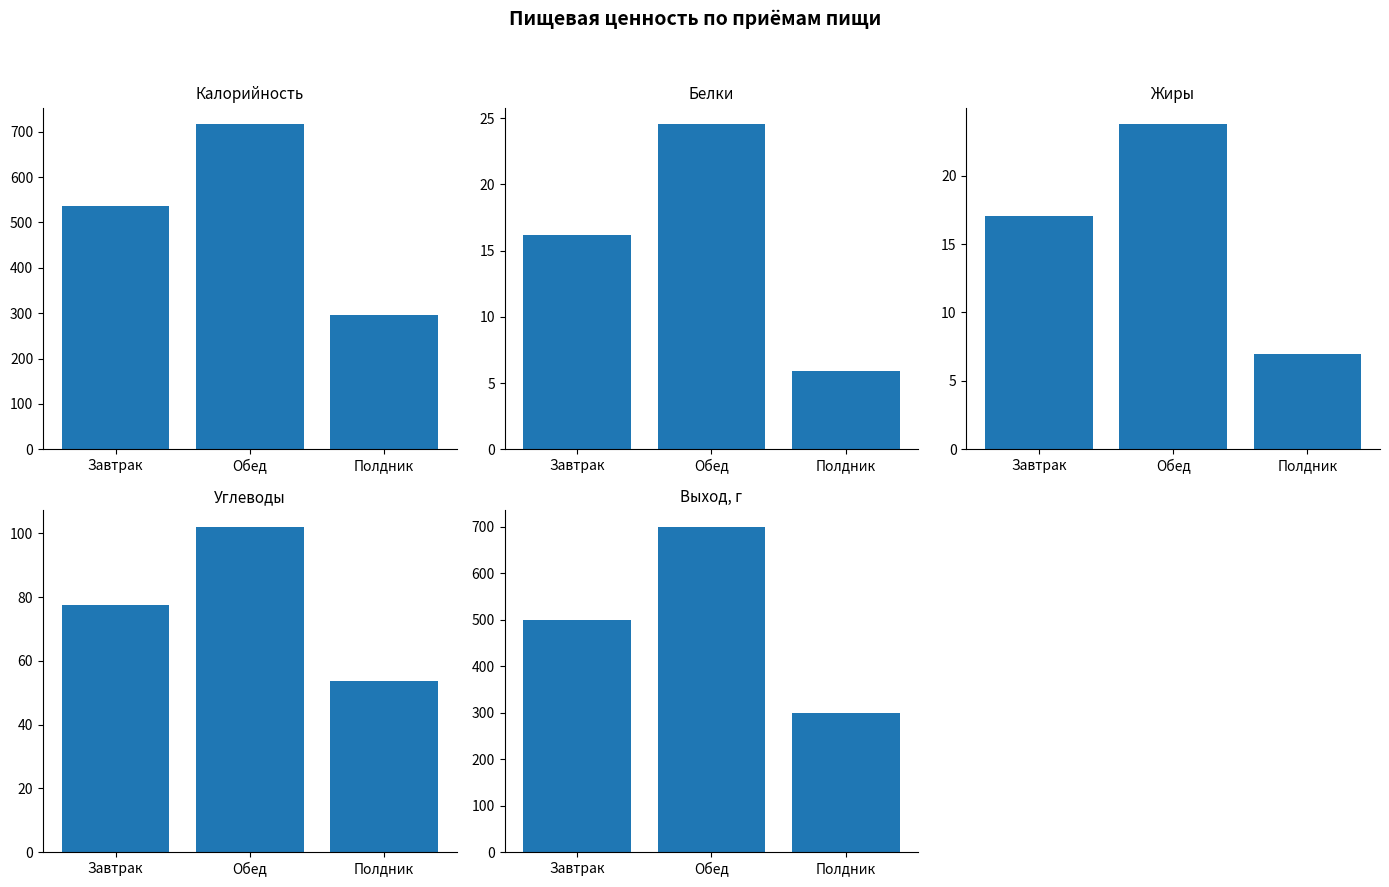

What is the difference between the Углеводы values at Завтрак and Полдник?

23.7